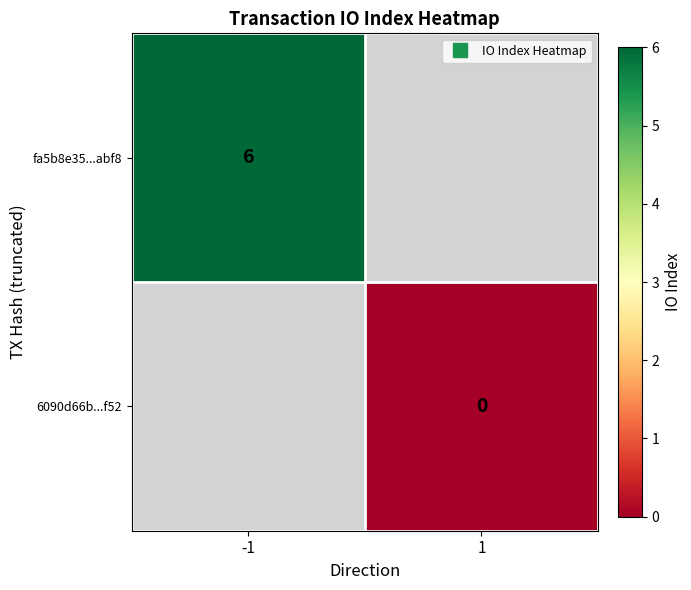

The value of fa5b8e35...abf8 at -1 is 9.9. True or false?

False